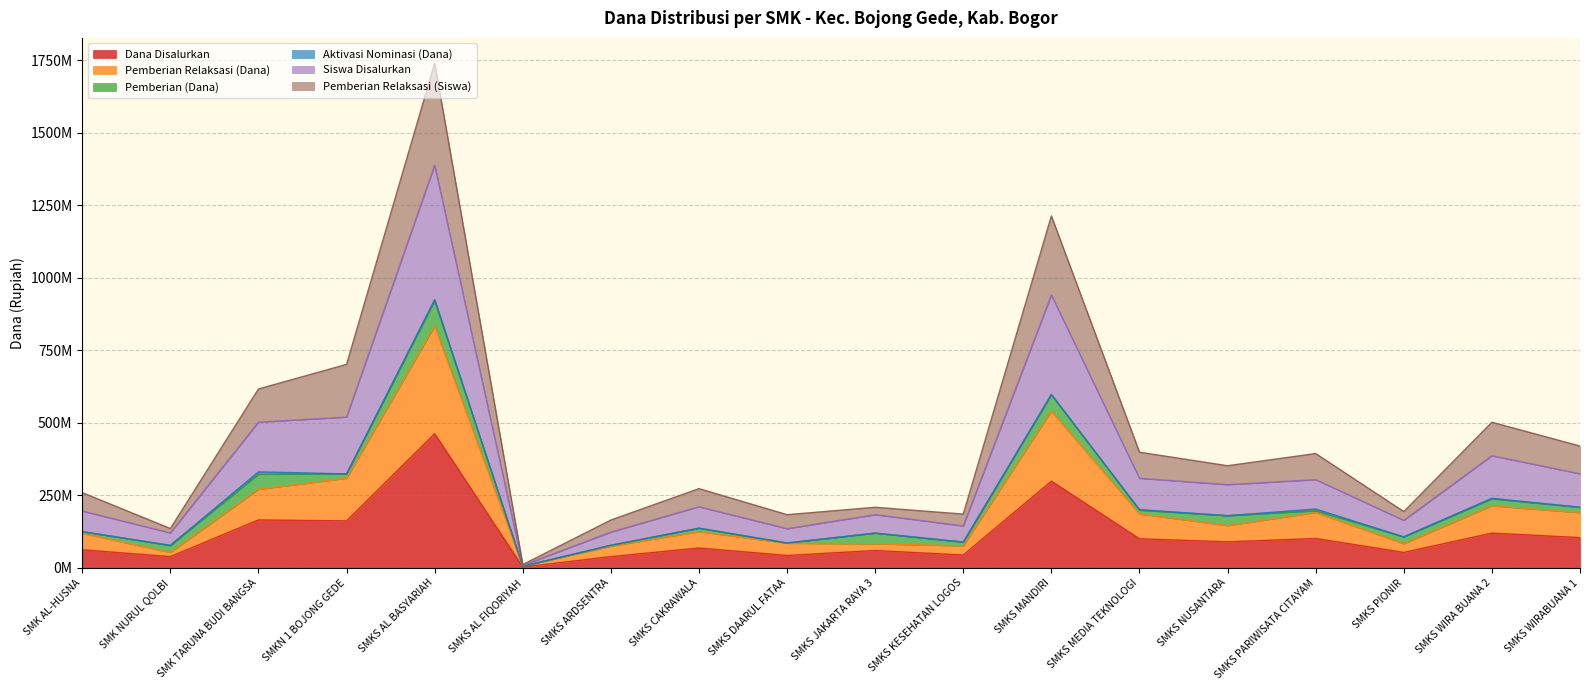

At which category is the sum across all series the highest?

SMKS AL BASYARIAH